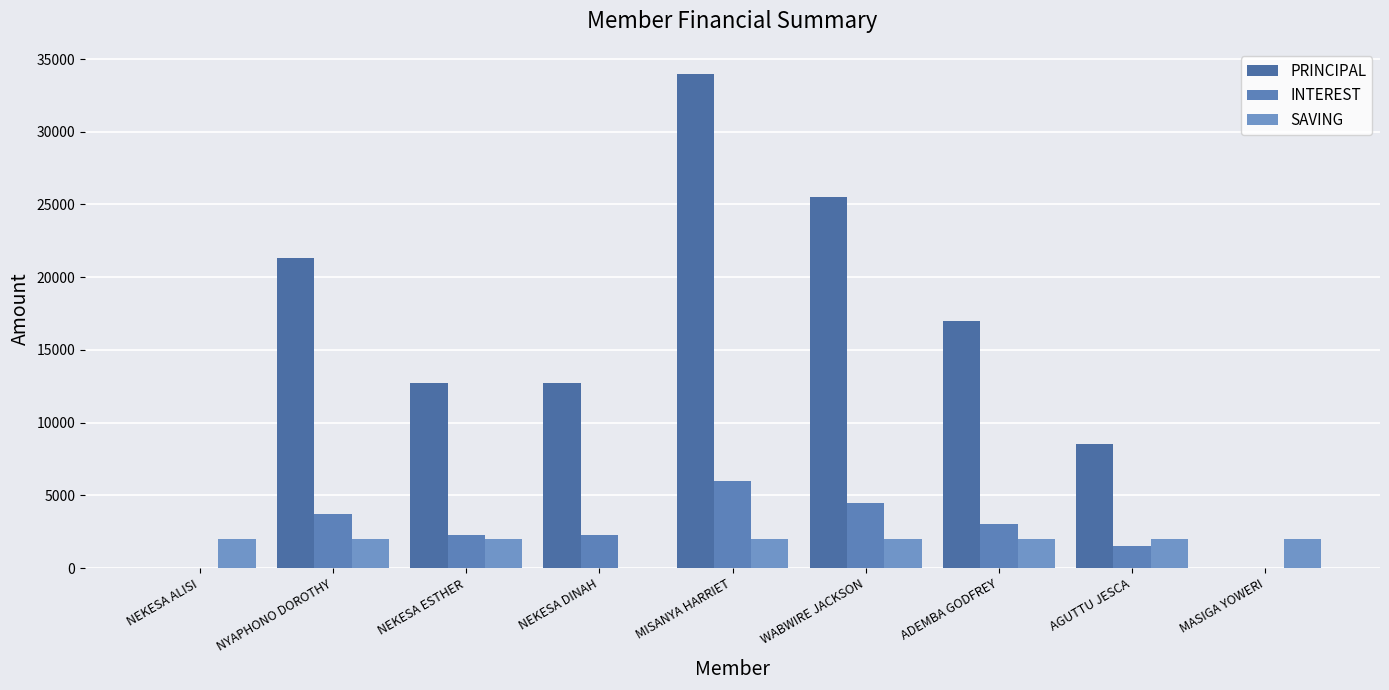

What are all the series names shown in the legend?

PRINCIPAL, INTEREST, SAVING